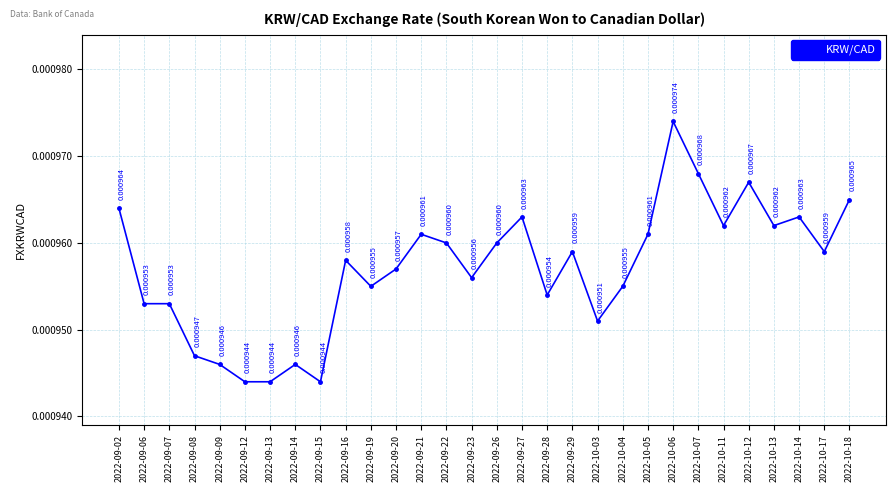

Which has a higher value, 2022-09-21 or 2022-09-02?

2022-09-02